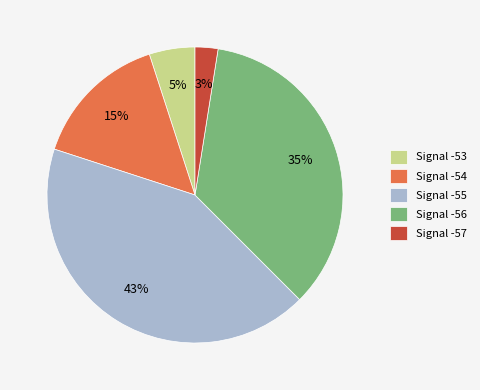

What is the ratio of the value at Signal -53 to the value at Signal -54?

0.3